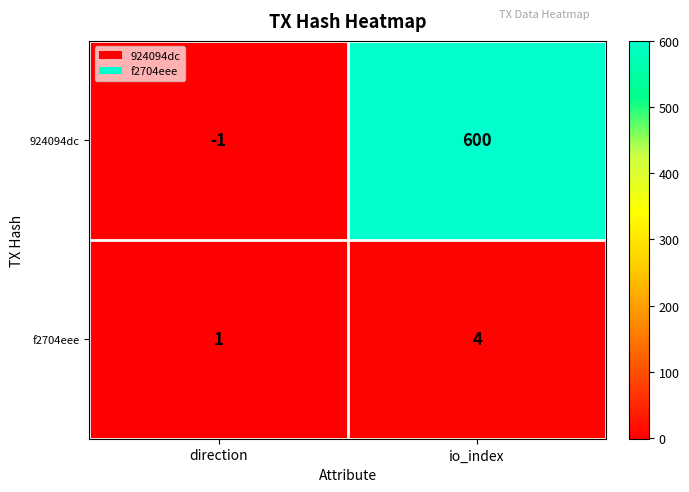

What is the smallest value displayed?

-1